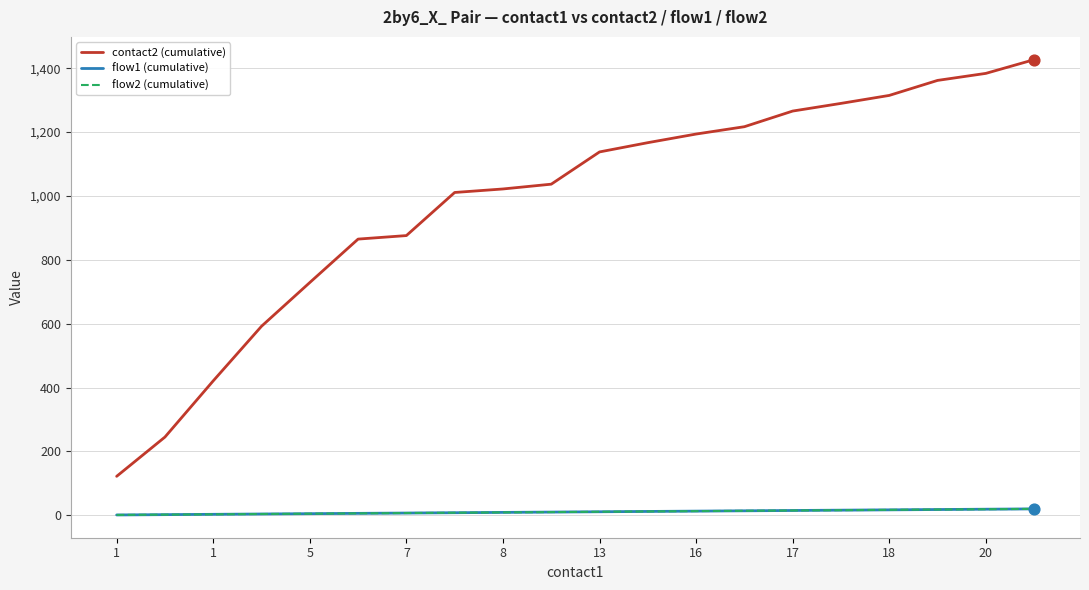

Is this an area chart (filled region under the line)?

No